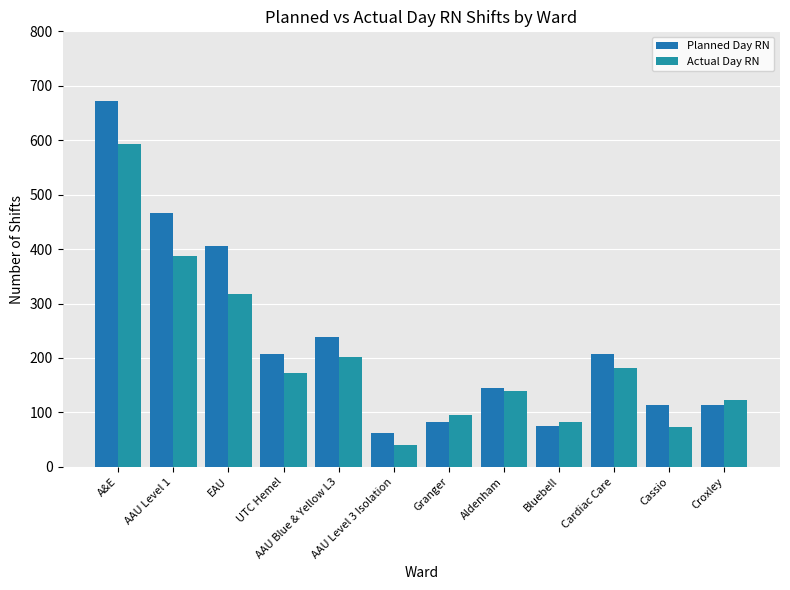

What is the value of the Planned Day RN bar at the 9th from the left?

75